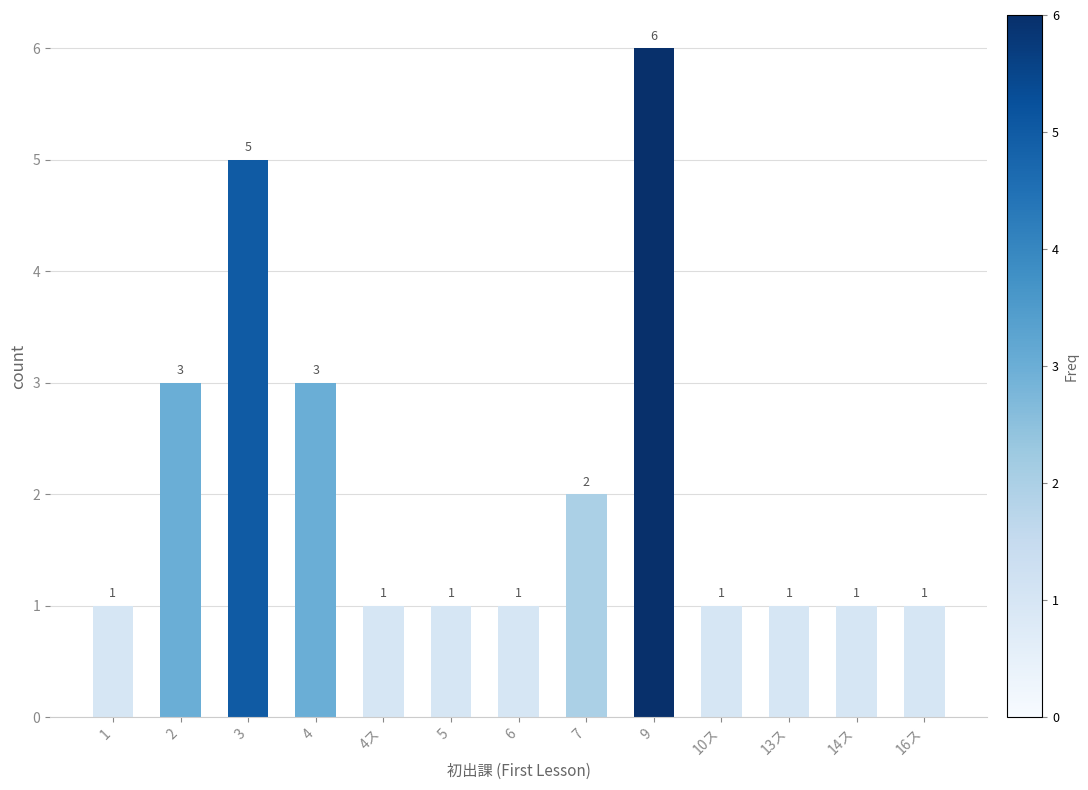

What position from the left is 2?

2